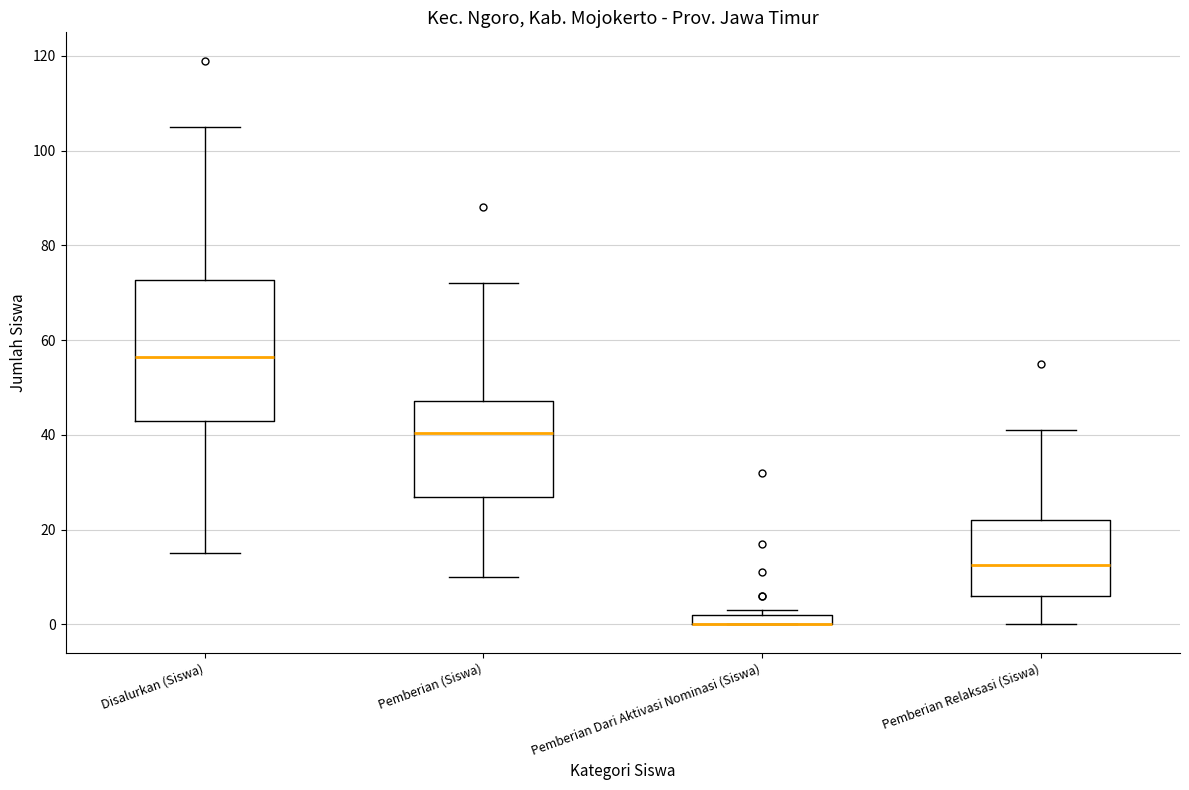

Which box is the tallest, from its lower edge to its upper edge?

Disalurkan (Siswa)